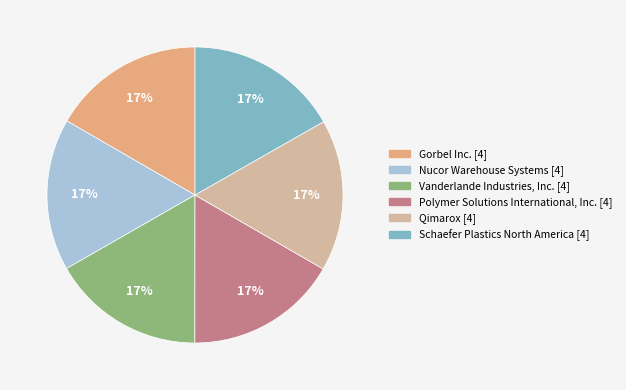

Combined, do Vanderlande Industries, Inc. and Qimarox account for over 50%?

No